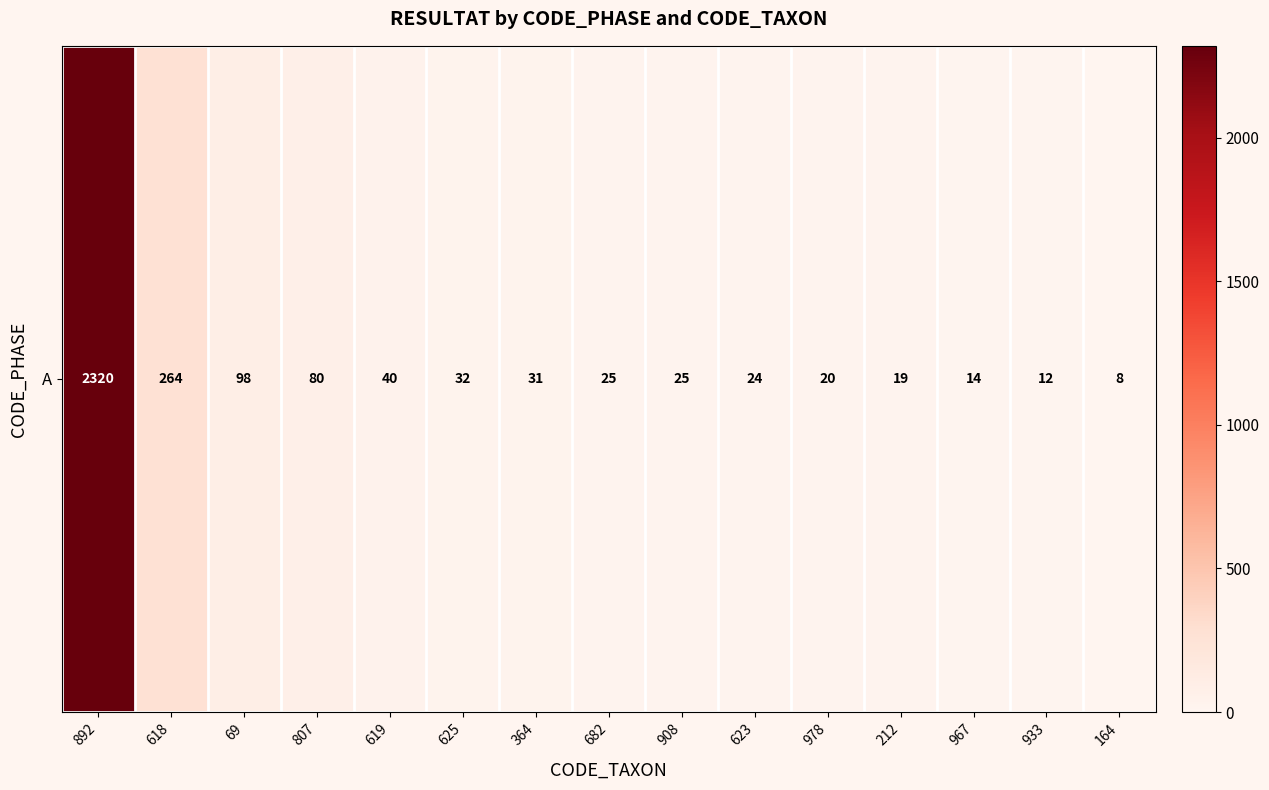

Rank the categories by value from highest to lowest.

892, 618, 69, 807, 619, 625, 364, 682, 908, 623, 978, 212, 967, 933, 164